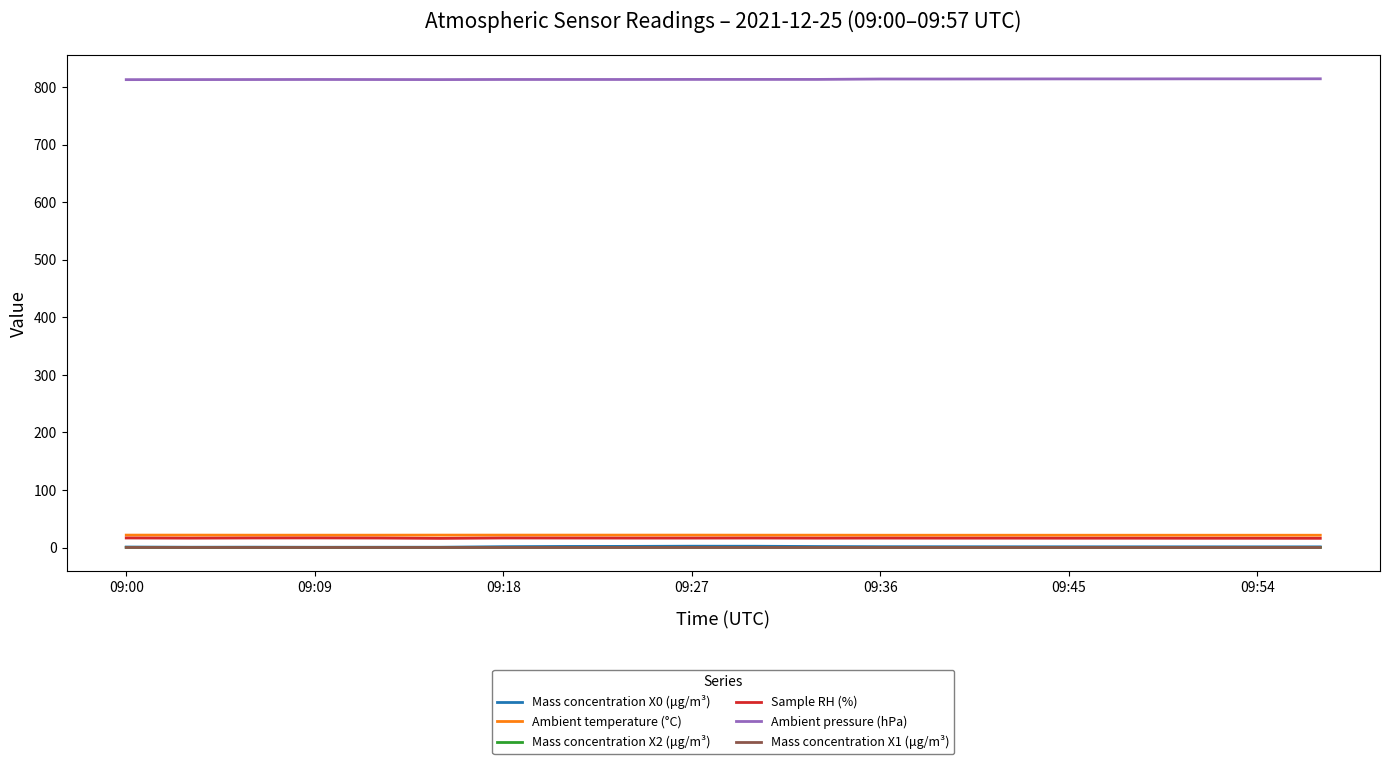

What is the maximum value shown in the chart?

814.6